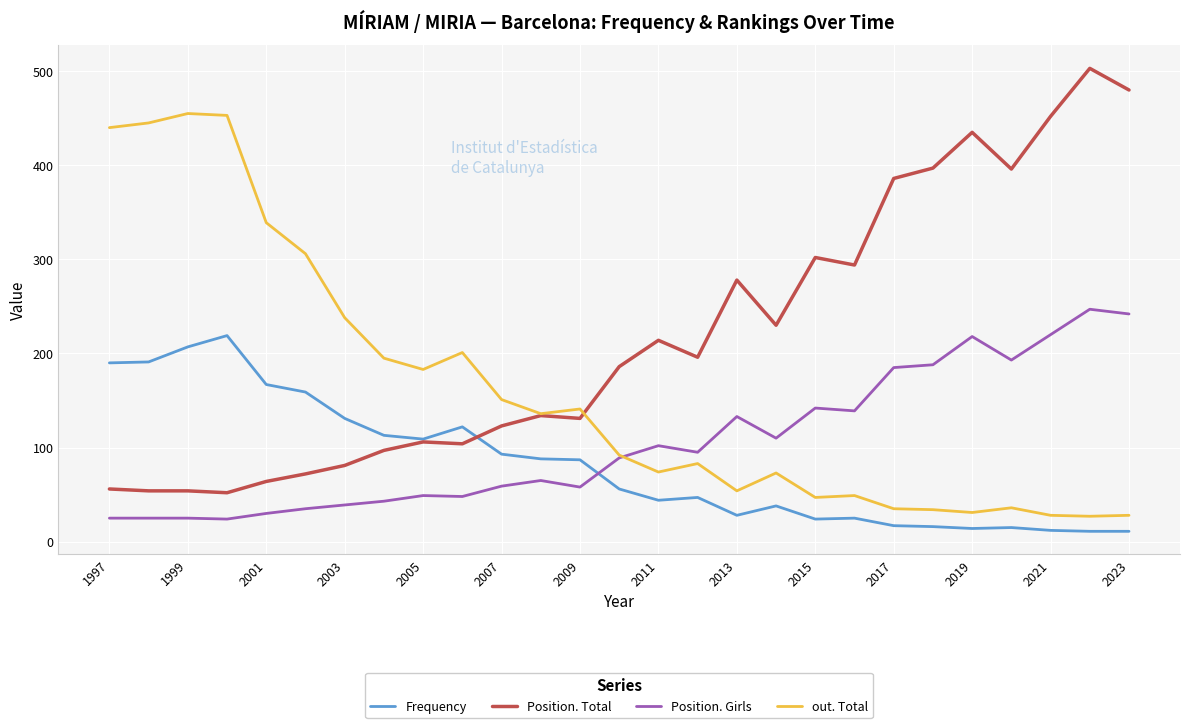

How many times do Frequency and Position. Girls cross each other?

1